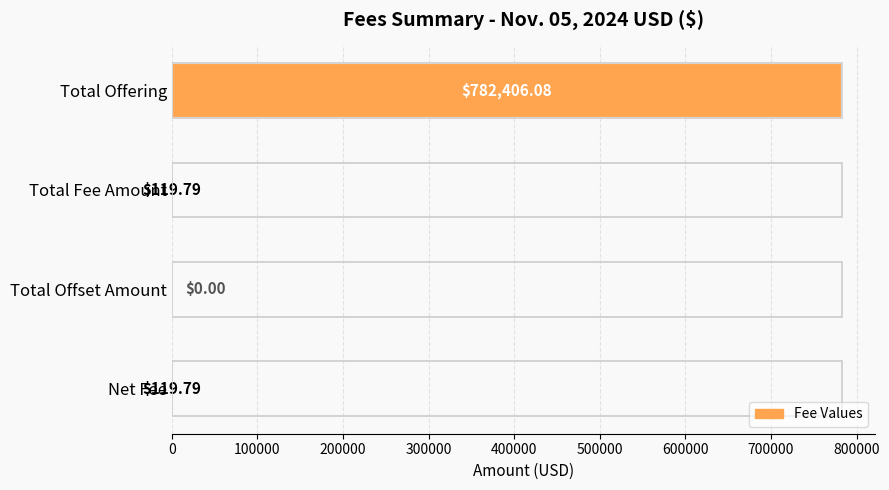

What is the sum of the values at Total Offering and Net Fee?

782525.9